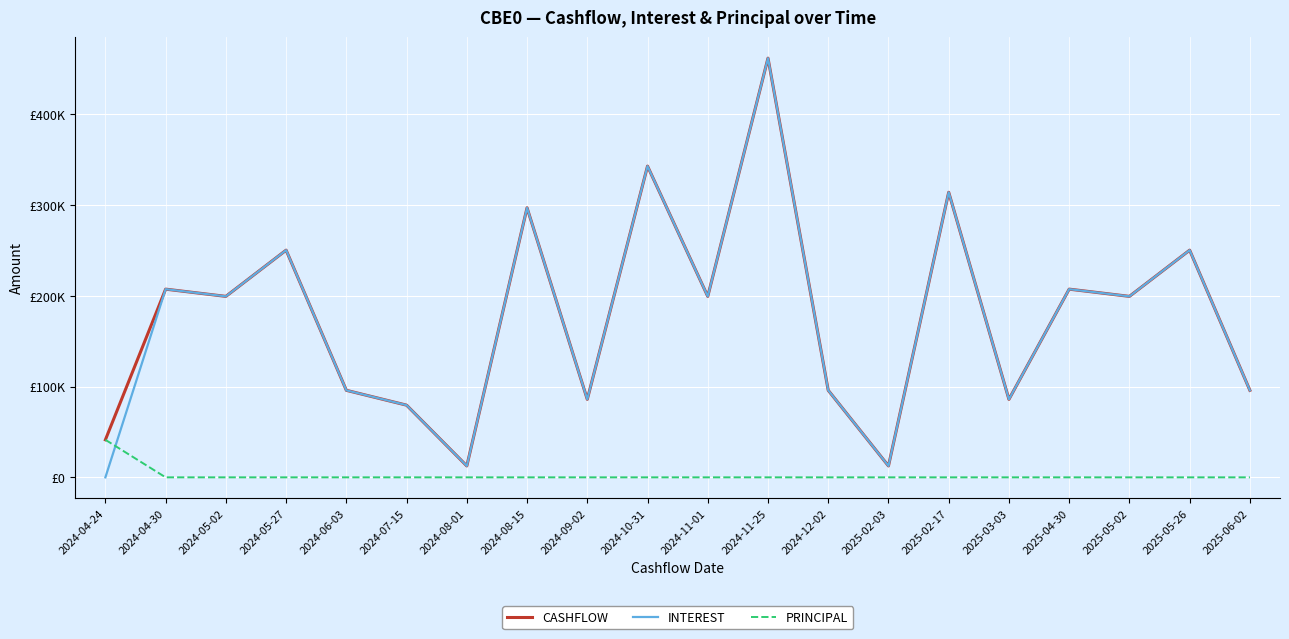

Which category has the highest value in the PRINCIPAL series?

2024-04-24